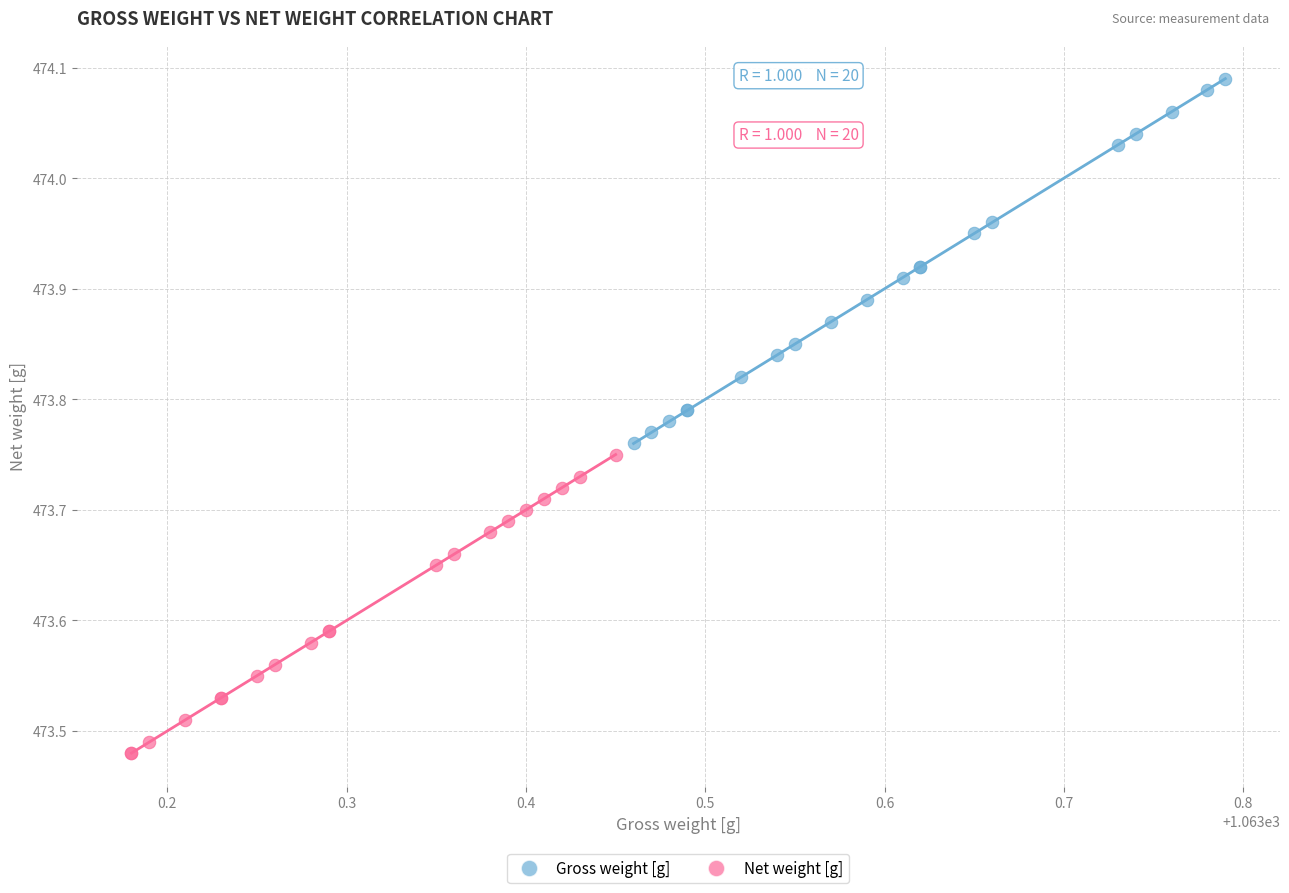

Which series has the widest spread of Y values?

Gross weight [g]